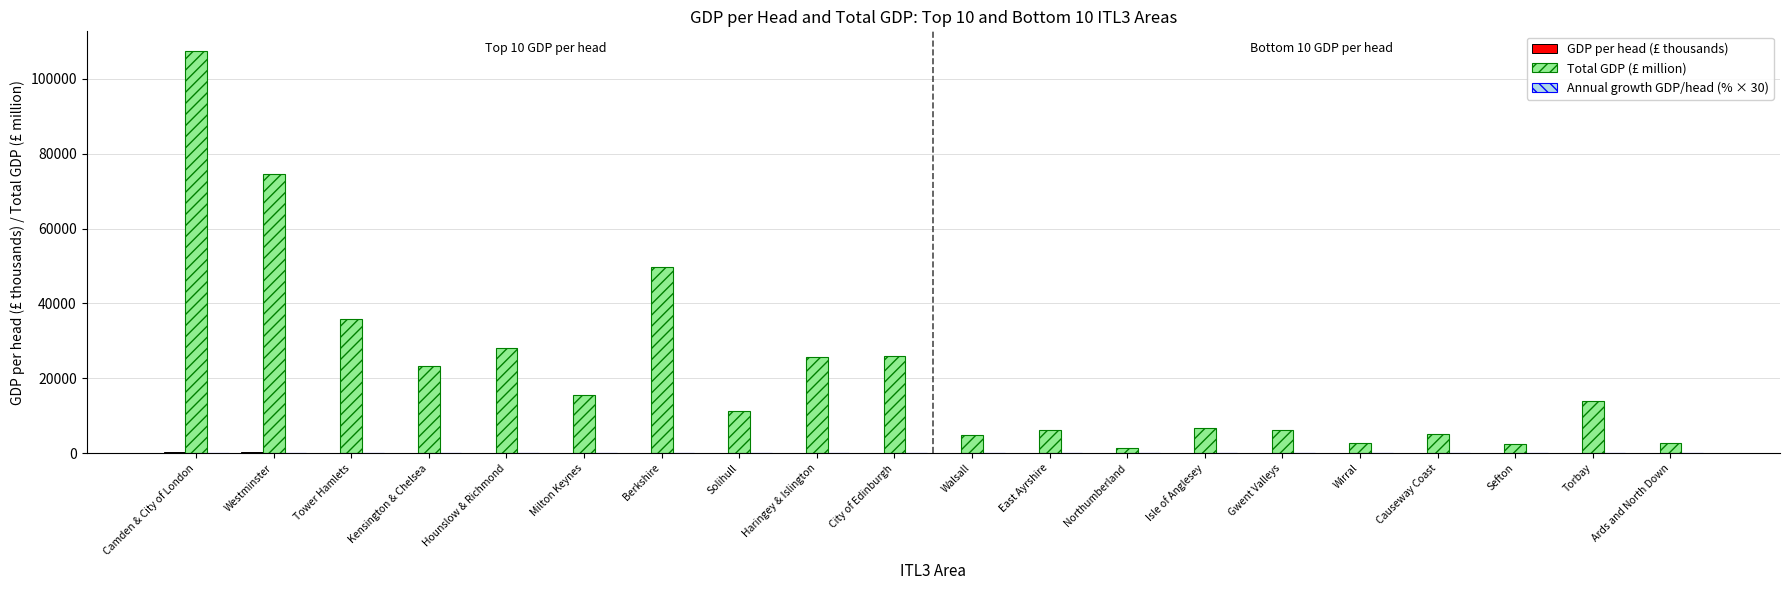

How many categories are shown in the chart?

20